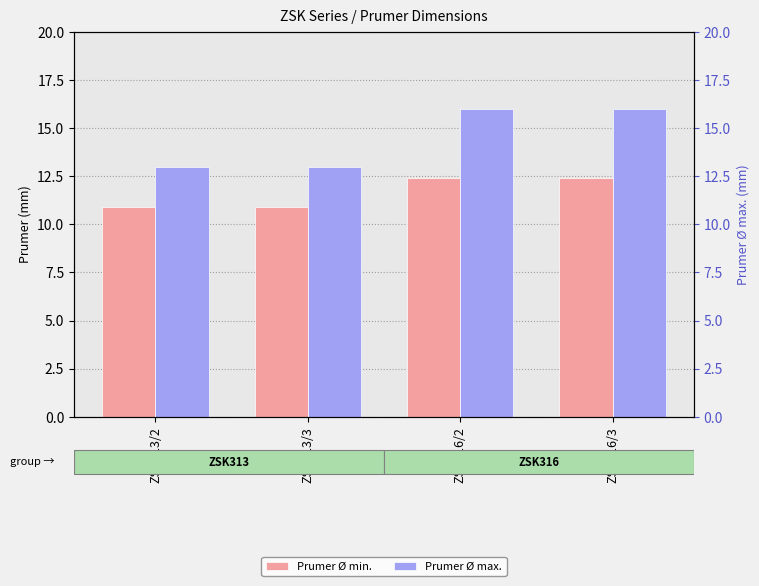

Rank the series at ZSK316/2 from highest to lowest value.

Prumer Ø max., Prumer Ø min.